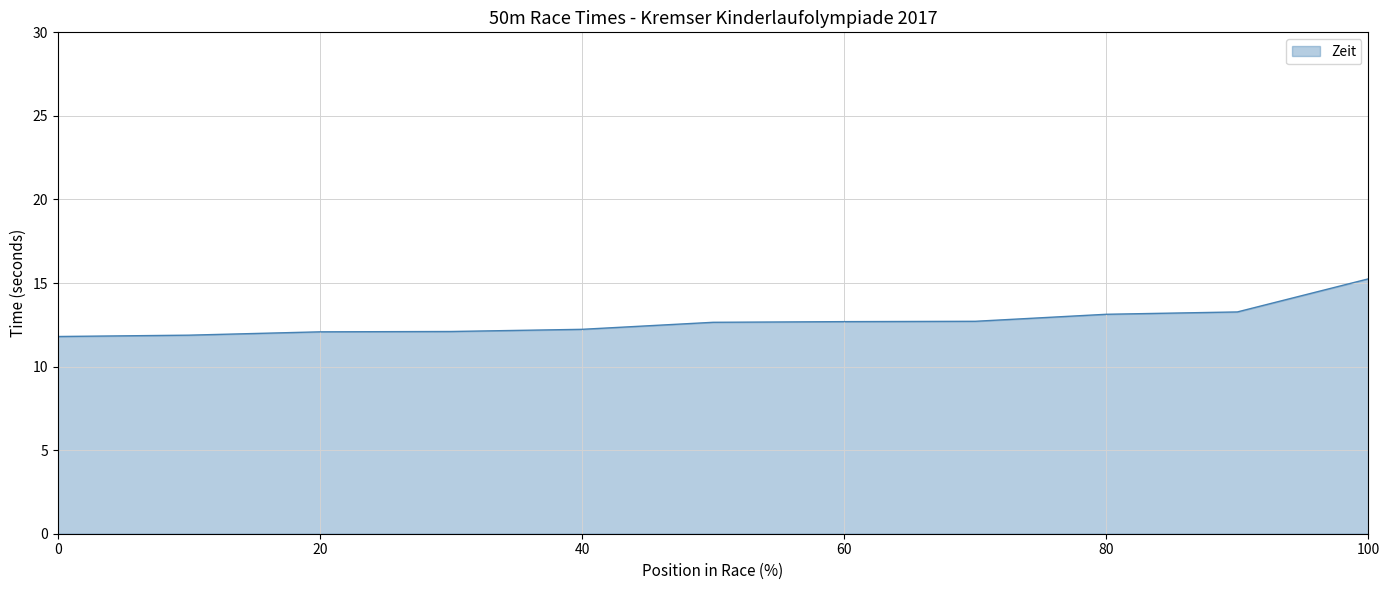

How many lines are shown in the chart?

1